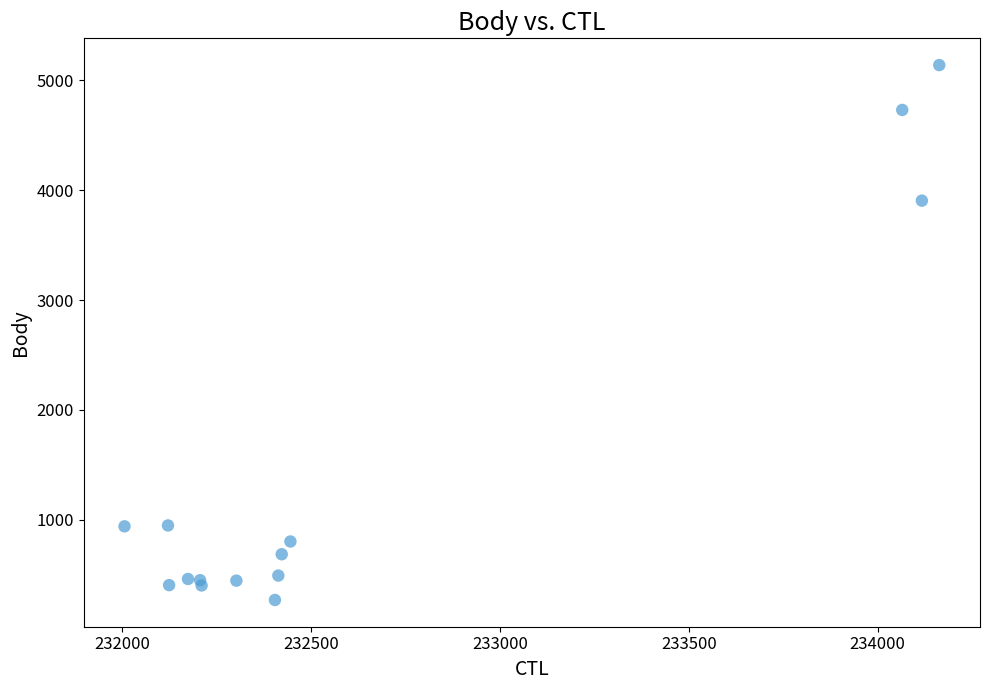

What Y value in the scatter plot is closest to 2704?

3904